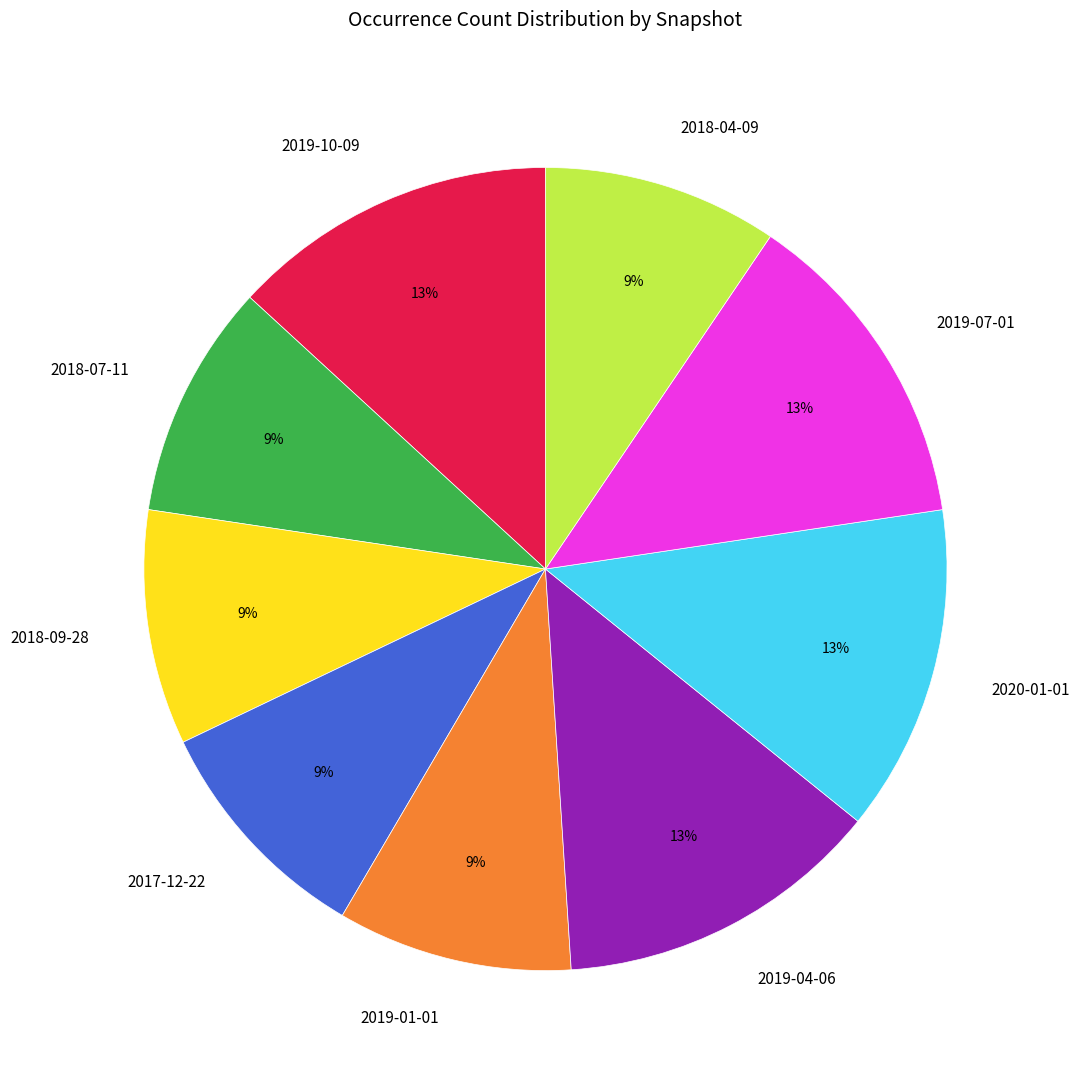

What percentage is the 2019-10-09 slice, to the nearest percent?

13%